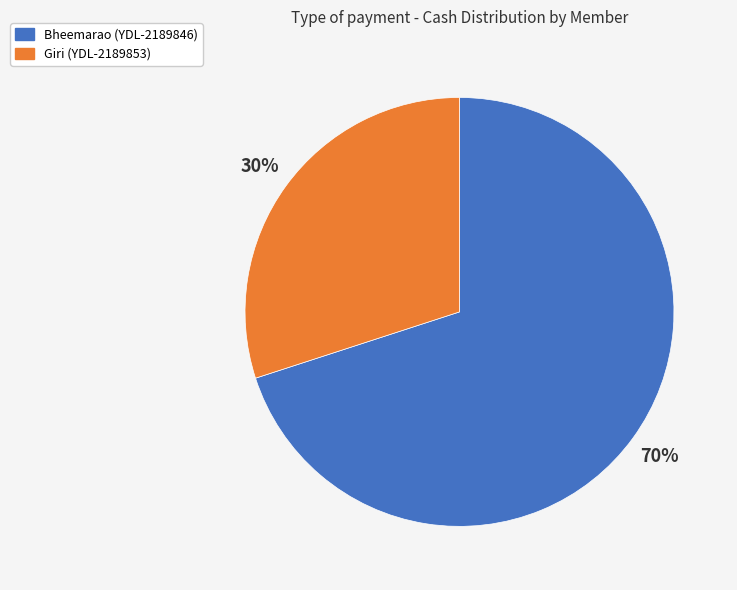

To the nearest percent, what is the difference between the largest and smallest slice percentages?

40%